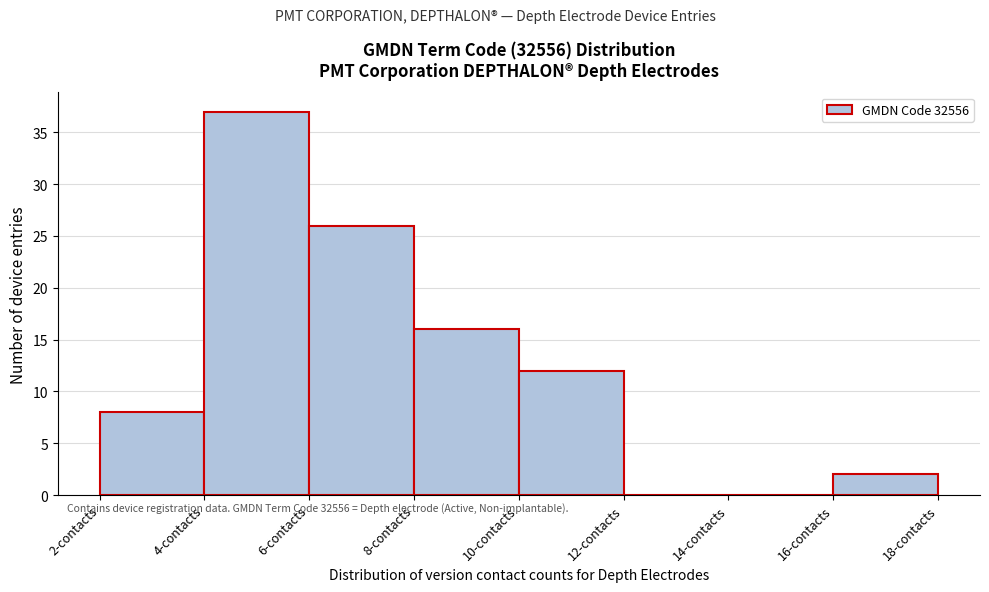

Which range on the x-axis has the tallest bar?

4 to 6